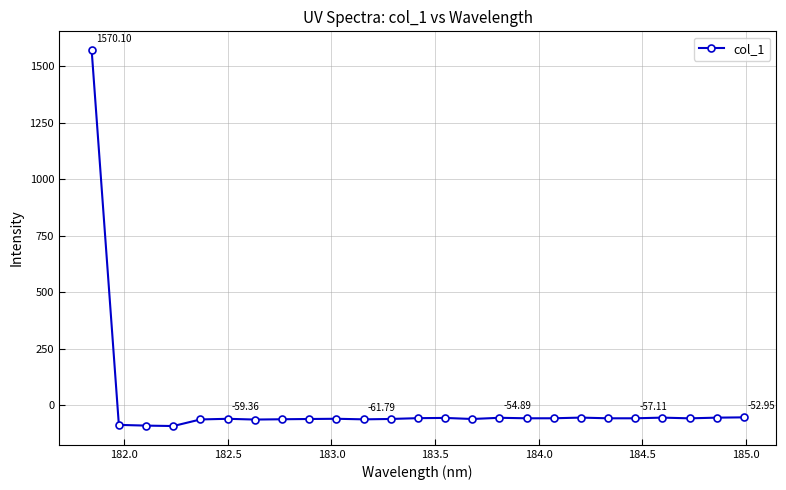

True or false: there are more than 2 points higher than both neighbors.

True